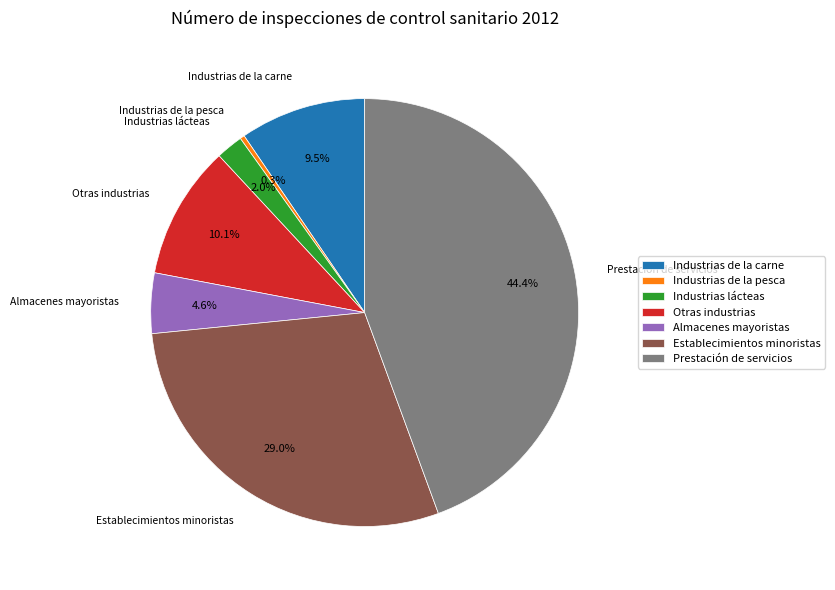

Which category has the biggest portion of the pie?

Prestación de servicios